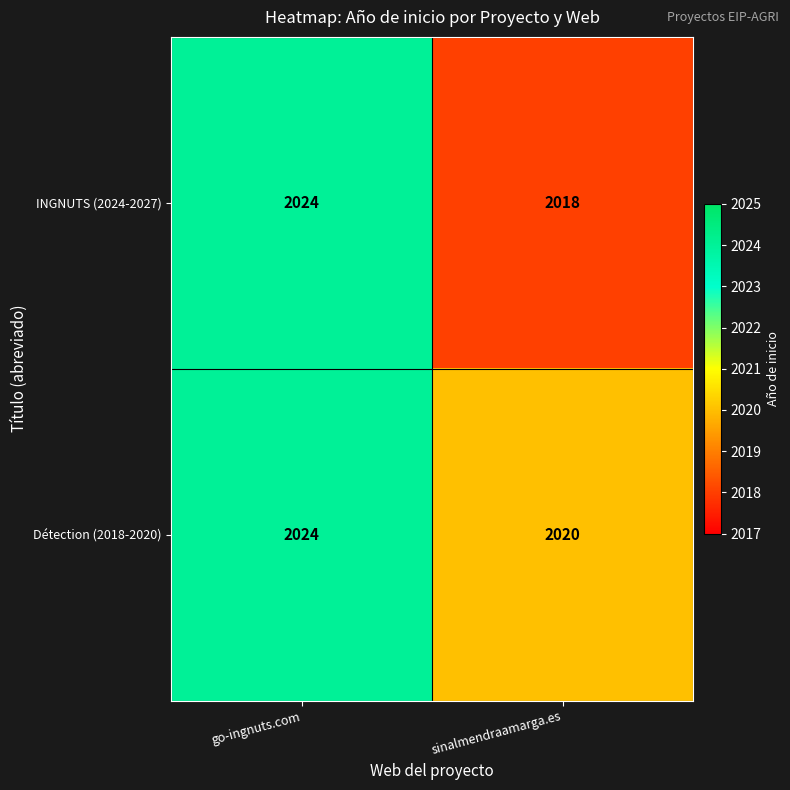

Is it true that Détection (2018-2020) equals 447 at sinalmendraamarga.es?

False